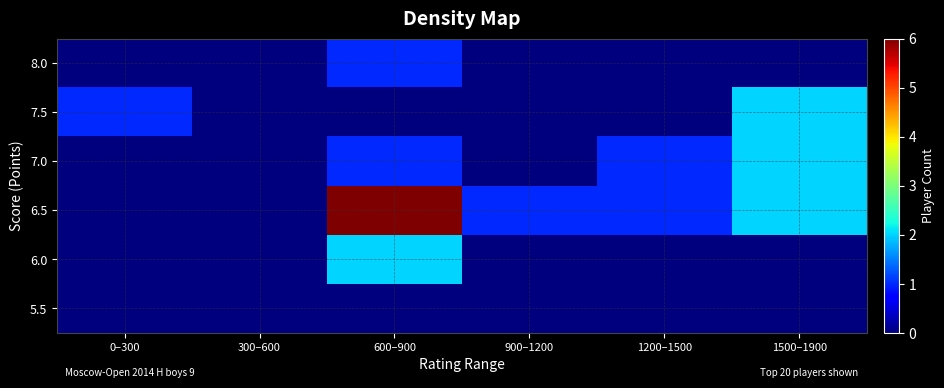

List the series in order of their peak value, highest first.

6.5, 6.0, 7.0, 7.5, 8.0, 5.5